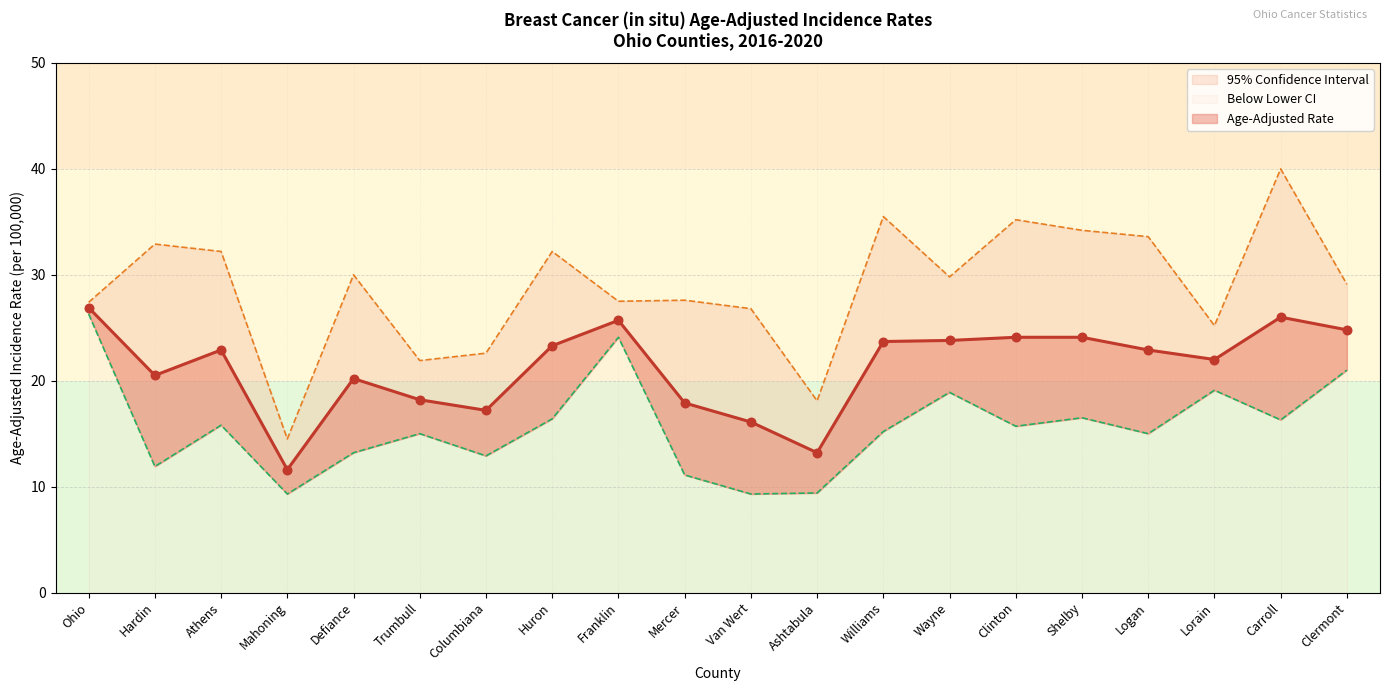

What is the total value across all series at Wayne?

72.5